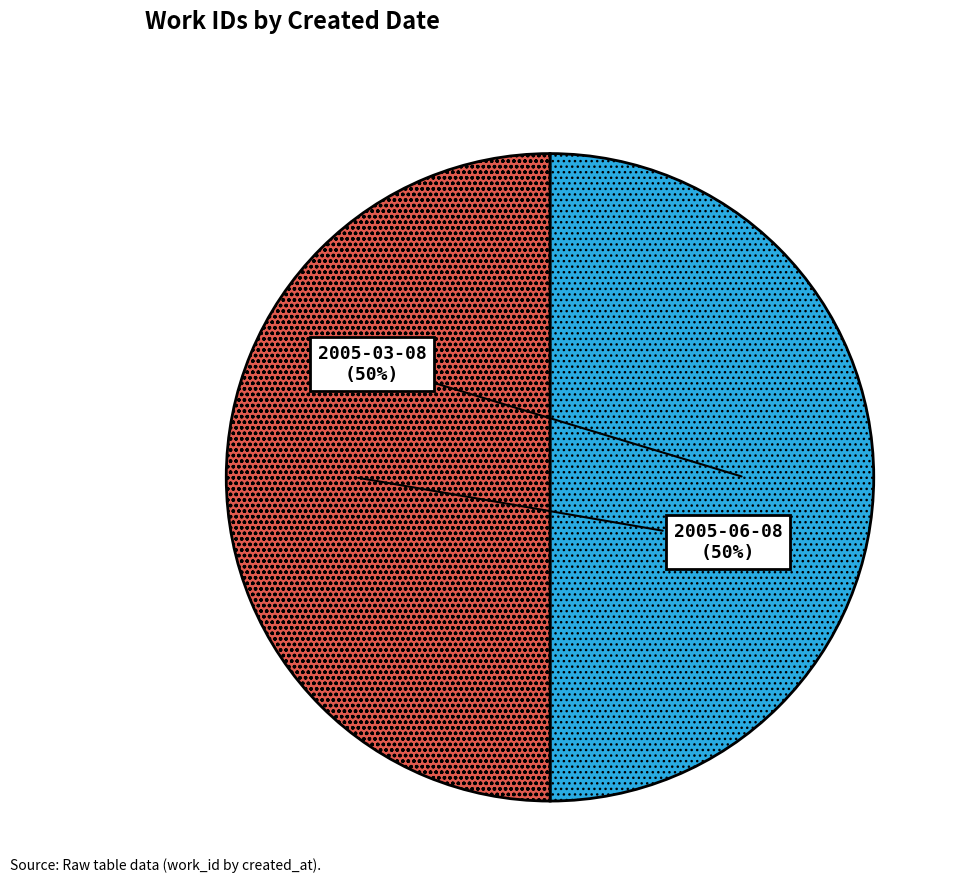

How many slices are in this pie chart?

2